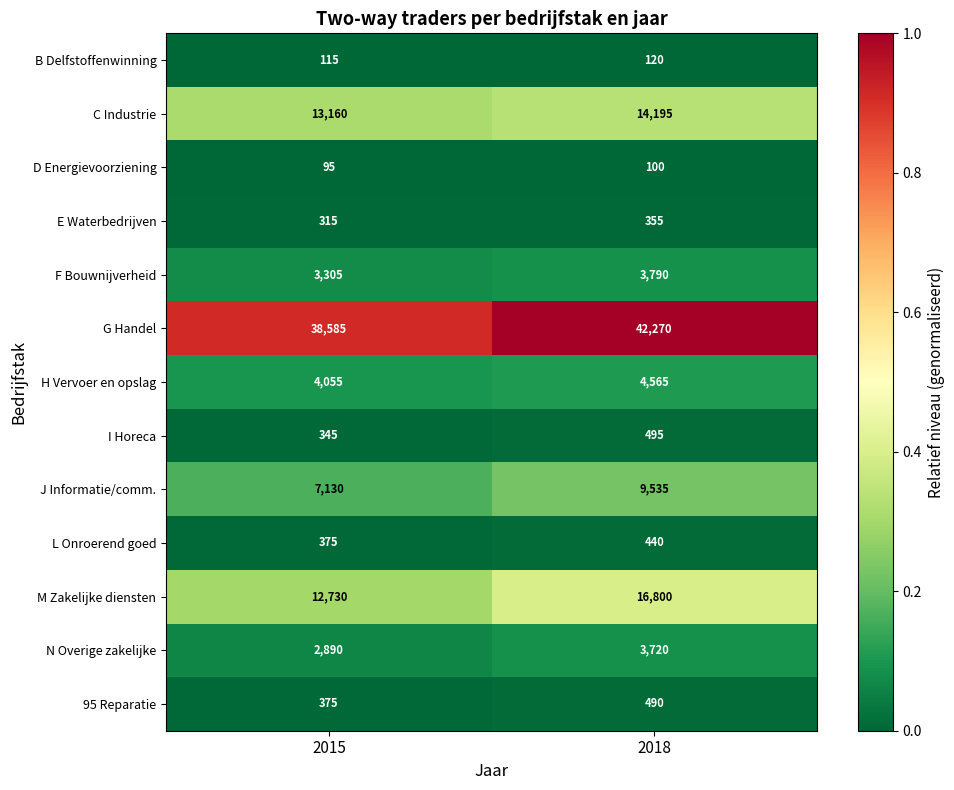

Which series has the largest total across all categories?

G Handel